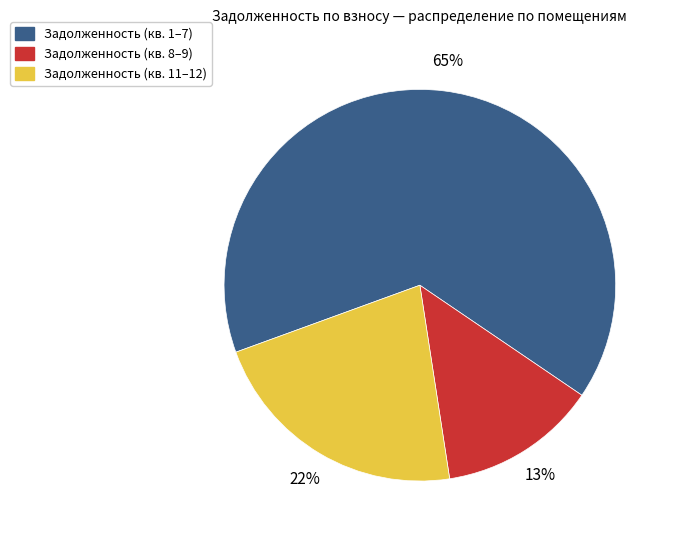

To the nearest percent, what portion does Задолженность (кв. 1–7) represent?

65%